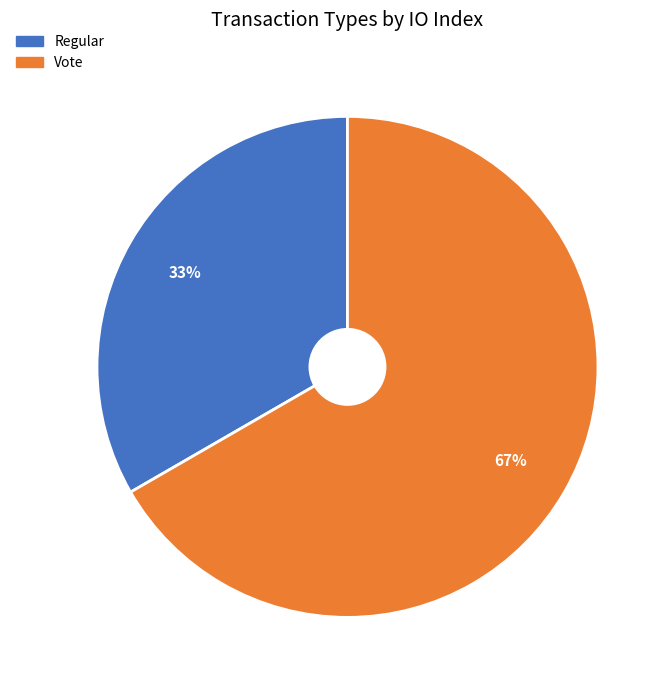

Do Regular and Vote together represent more than half of the pie?

Yes